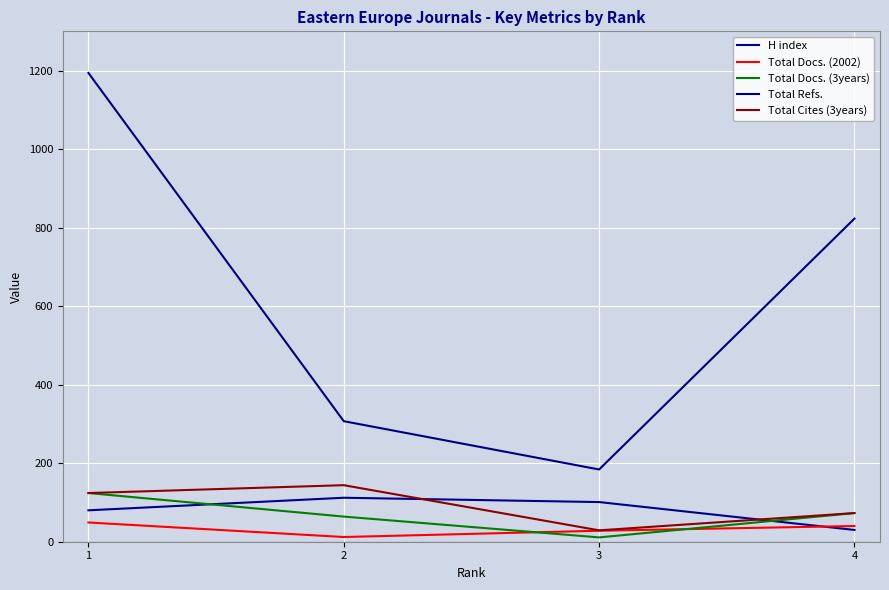

What are all the series names shown in the legend?

H index, Total Docs. (2002), Total Docs. (3years), Total Refs., Total Cites (3years)